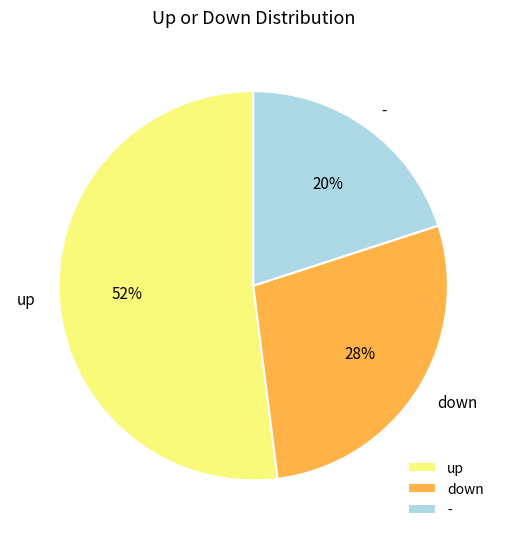

To the nearest percent, what is the average slice percentage?

33%